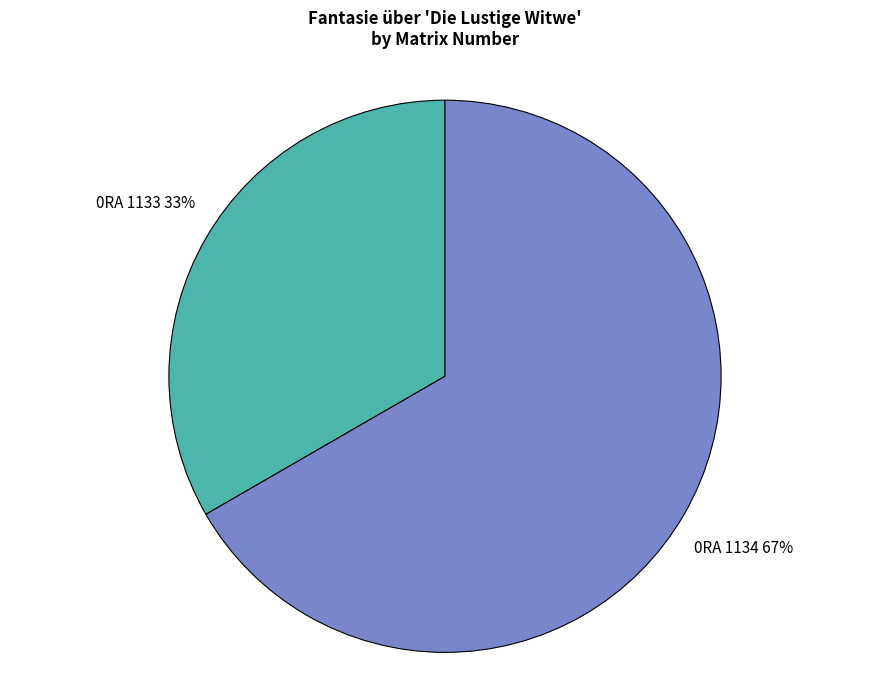

Approximately how many times larger is the value at 0RA 1133 compared to 0RA 1134?

0.5